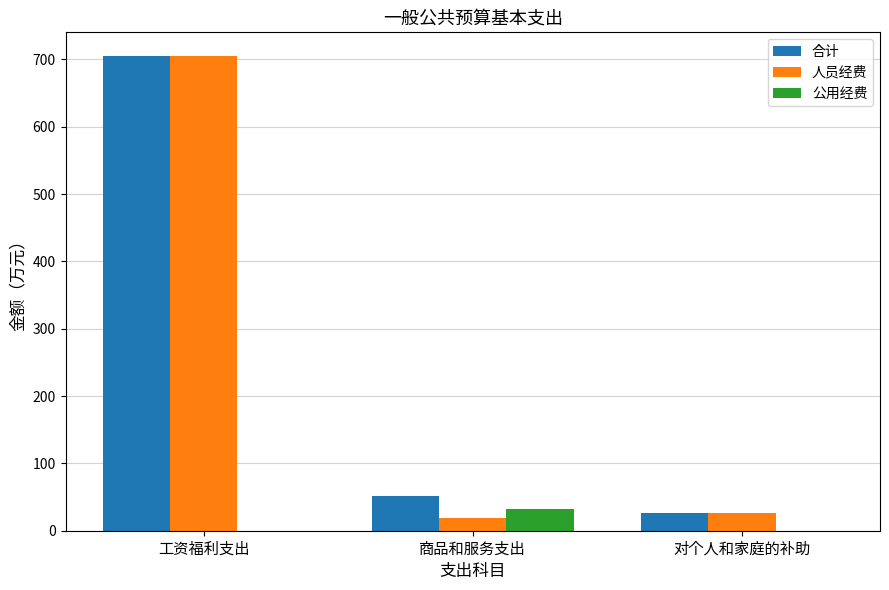

What is the maximum value shown in the chart?

705.1